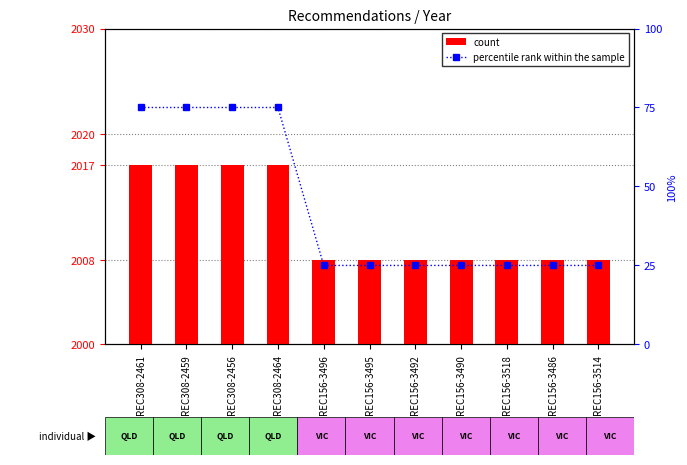

List the series in order of their peak value, lowest first.

count, percentile rank within the sample